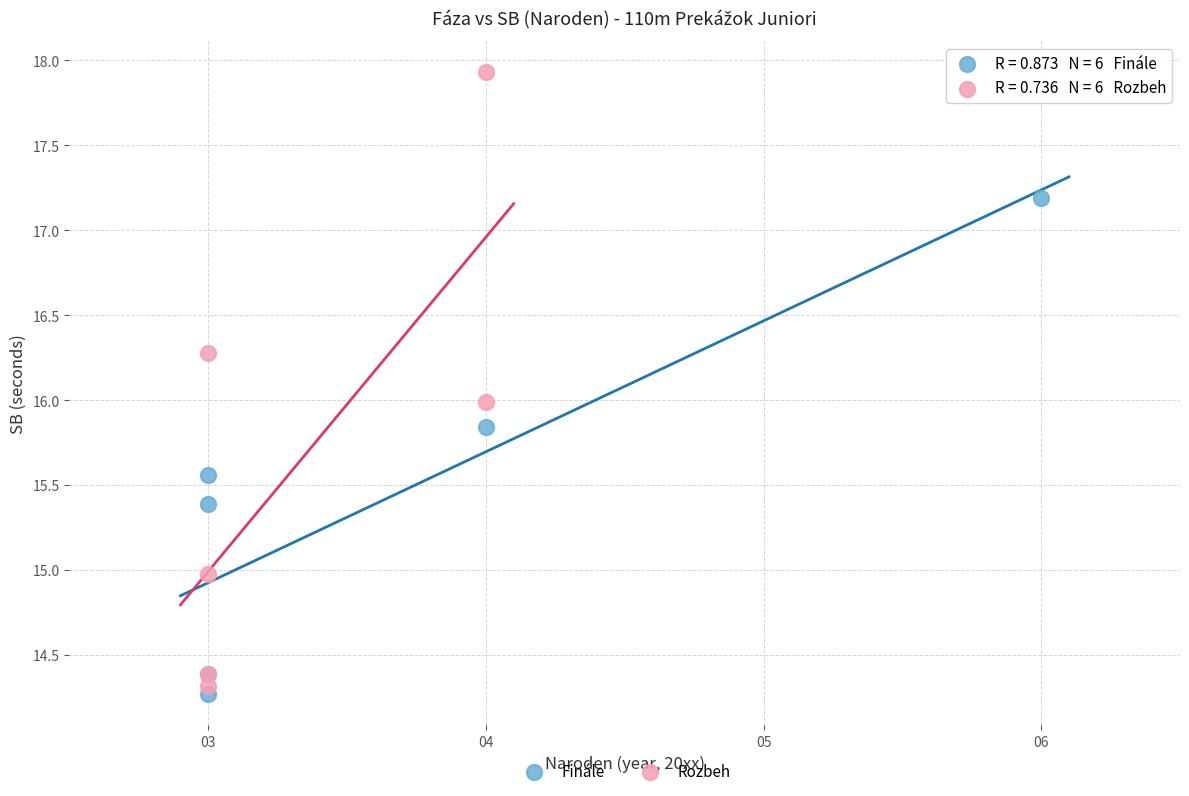

What are all the series names shown in the legend?

Finále, Rozbeh